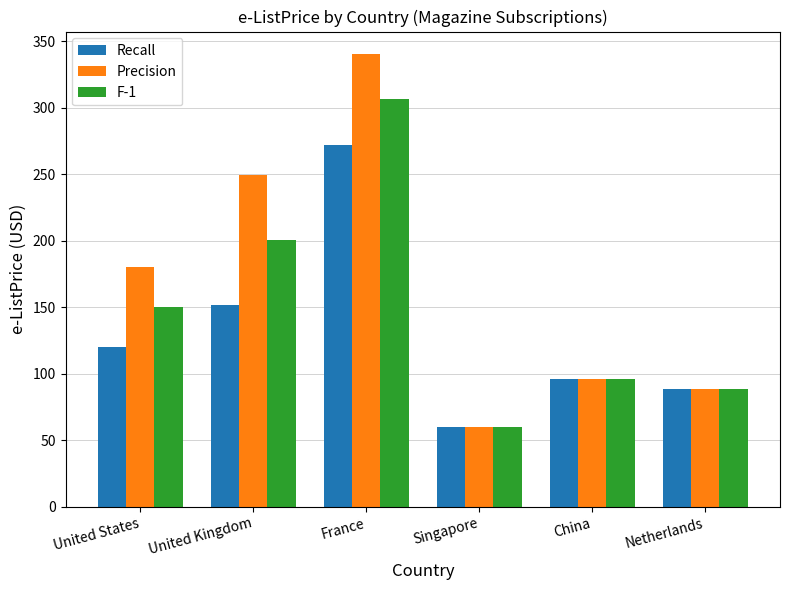

List the labels in order of Recall value, smallest first.

Singapore, Netherlands, China, United States, United Kingdom, France